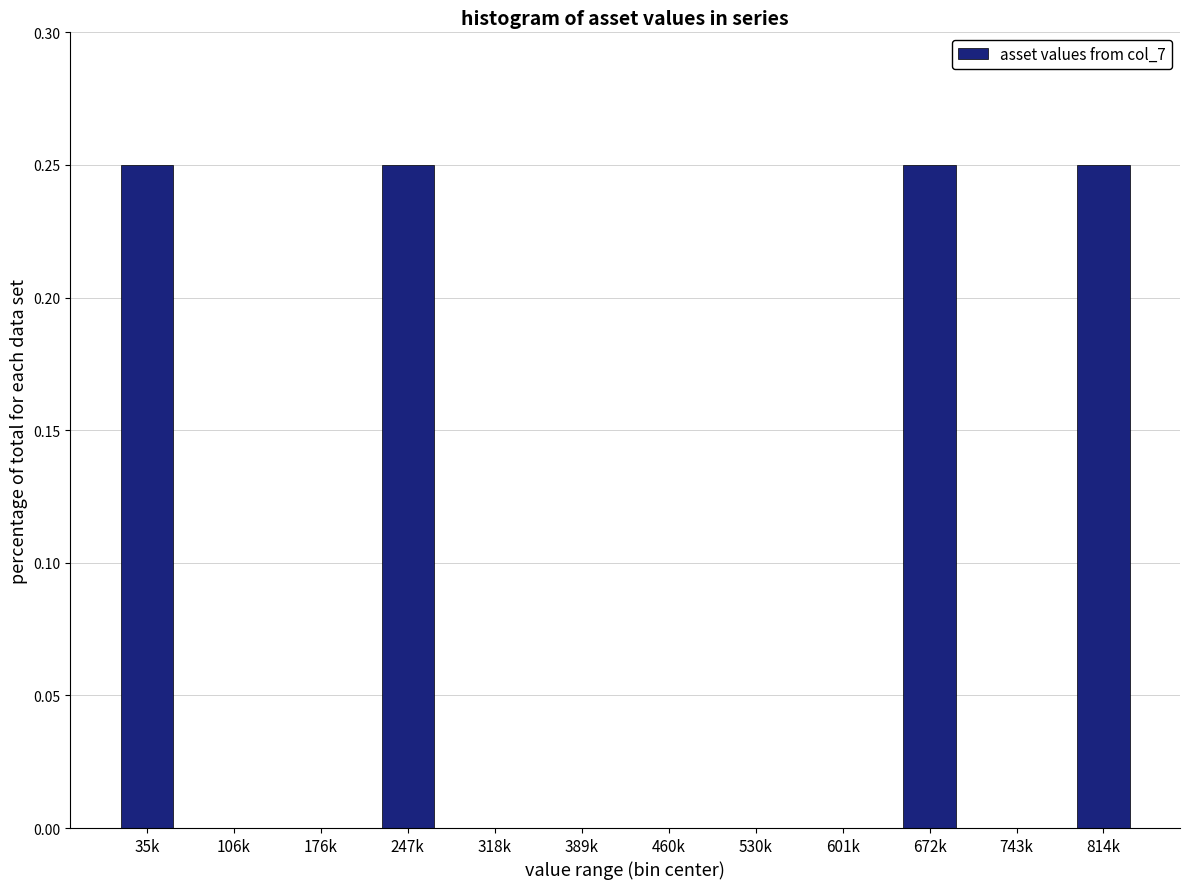

What is the sum of all values?

1.0